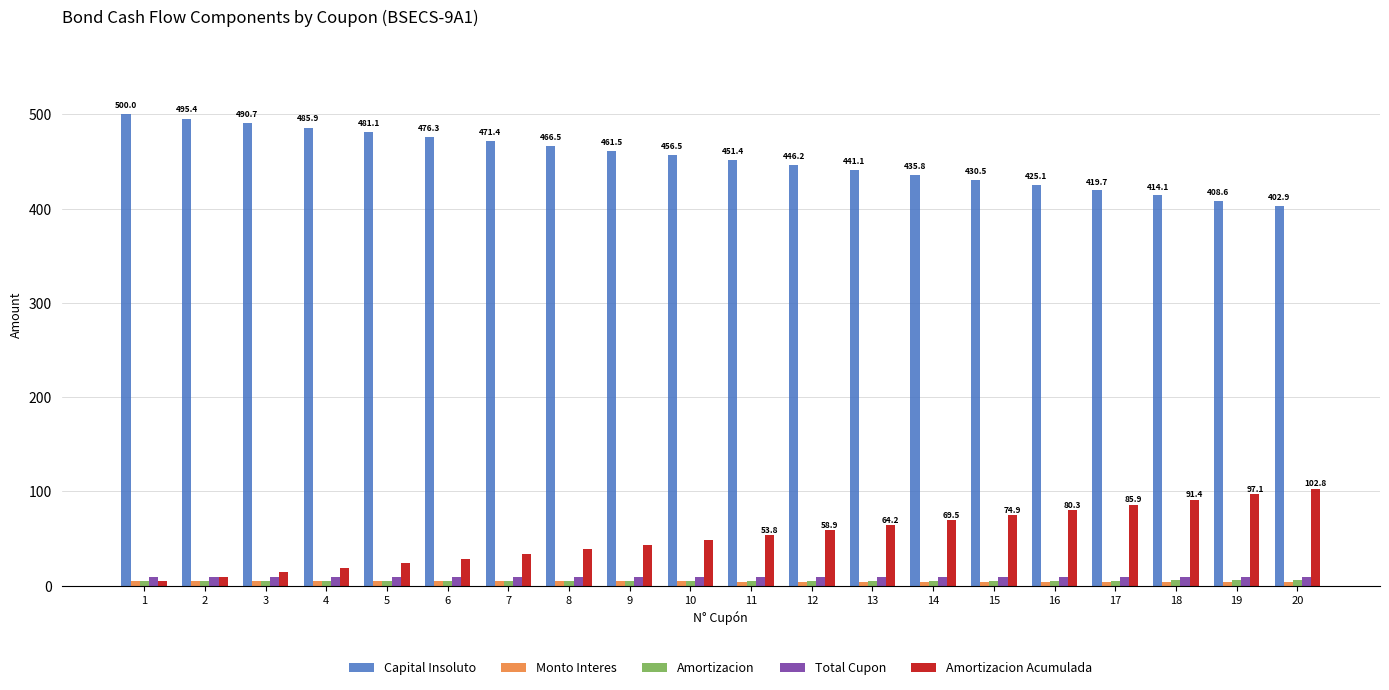

What is the maximum value shown in the chart?

500.0